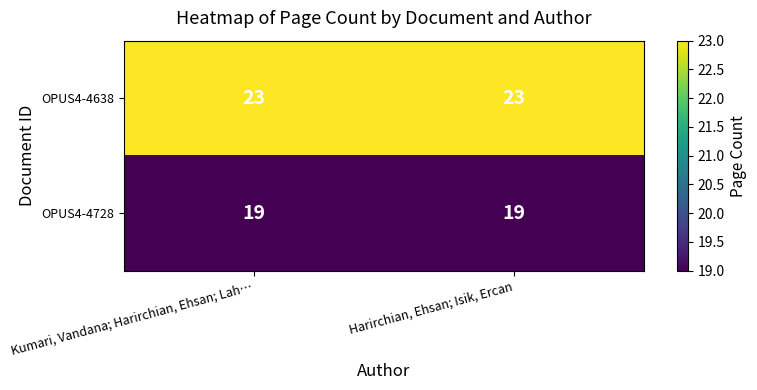

At Harirchian, Ehsan; Isik, Ercan, list the series in order from largest to smallest.

OPUS4-4638, OPUS4-4728